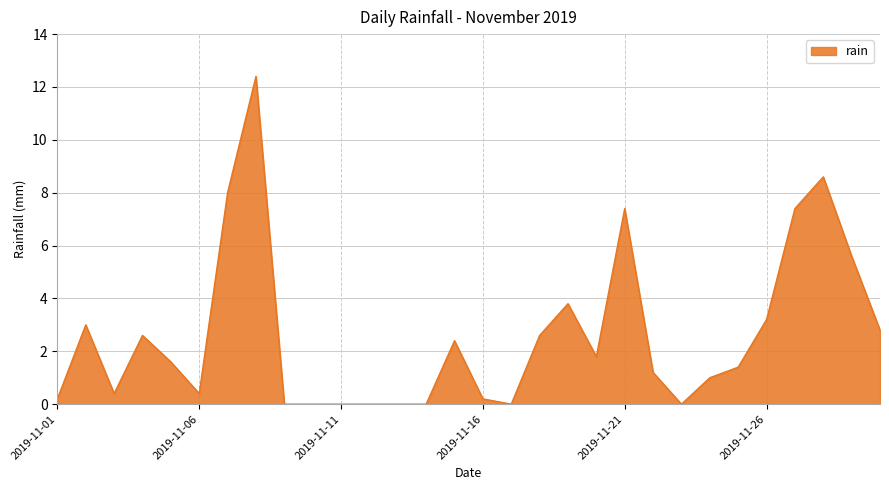

What is the greatest value displayed?

12.4